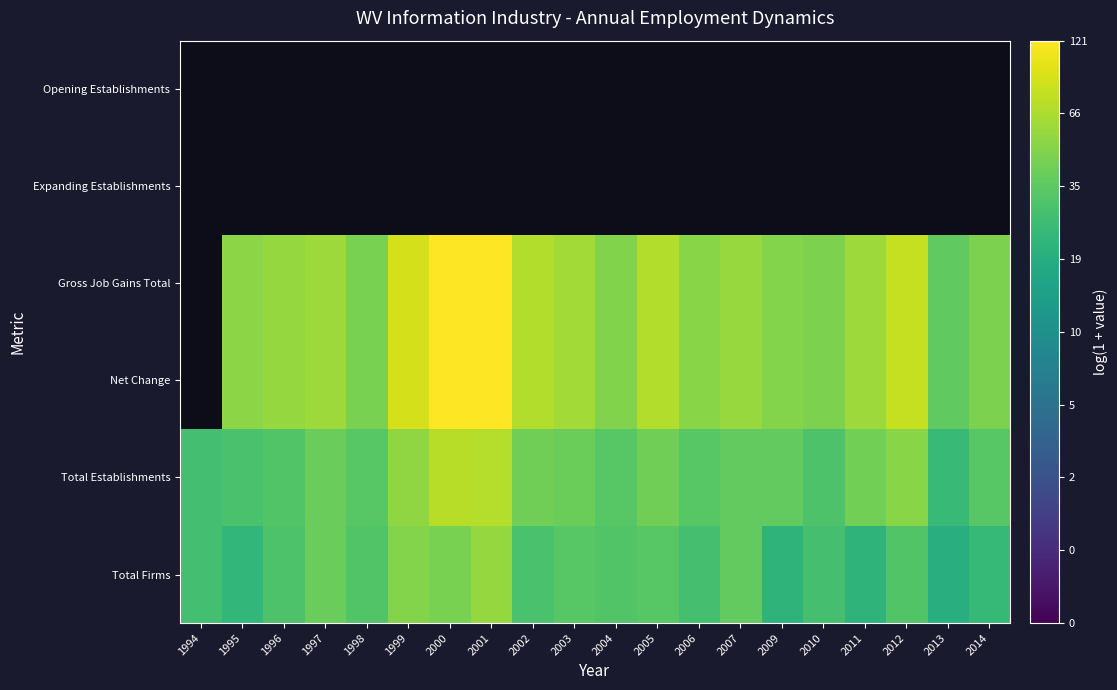

Count the number of data series in this chart.

6